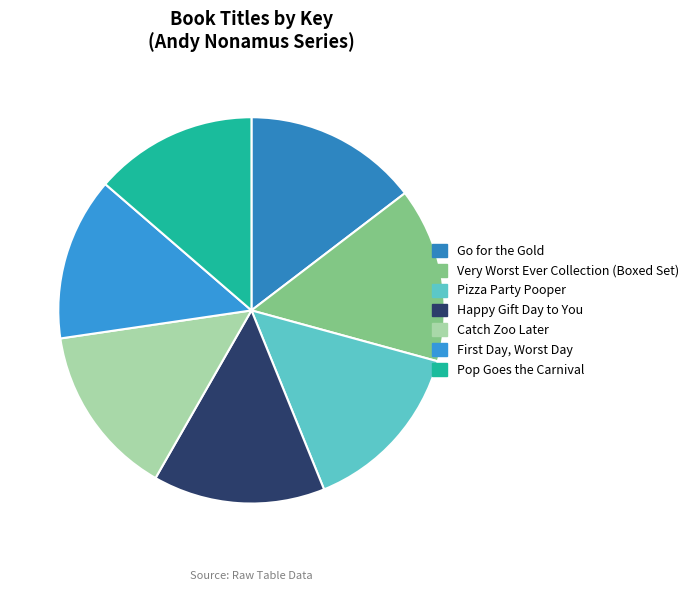

To the nearest percent, what is the combined percentage of Catch Zoo Later and Pizza Party Pooper?

29%